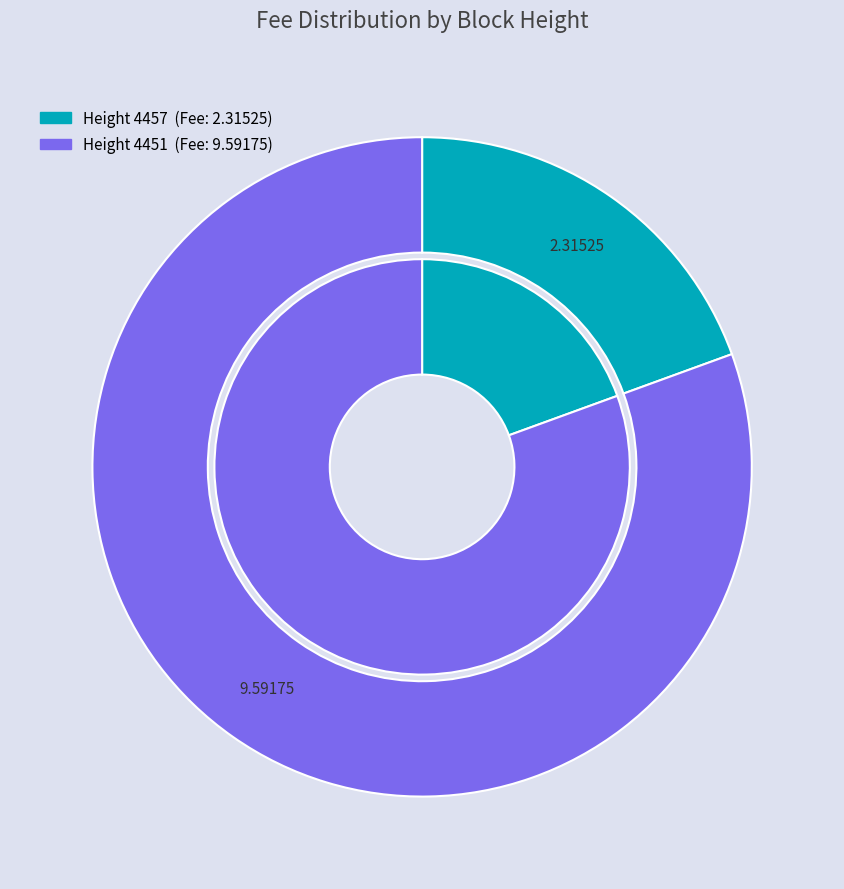

True or false: 4457 accounts for 29% of the total.

False